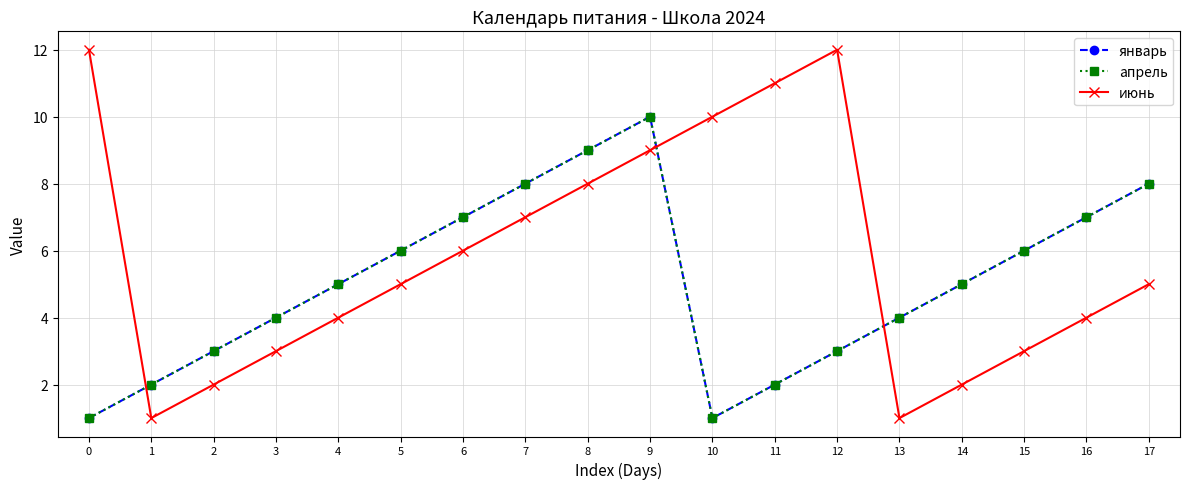

How many interior local peaks does the январь series have?

1